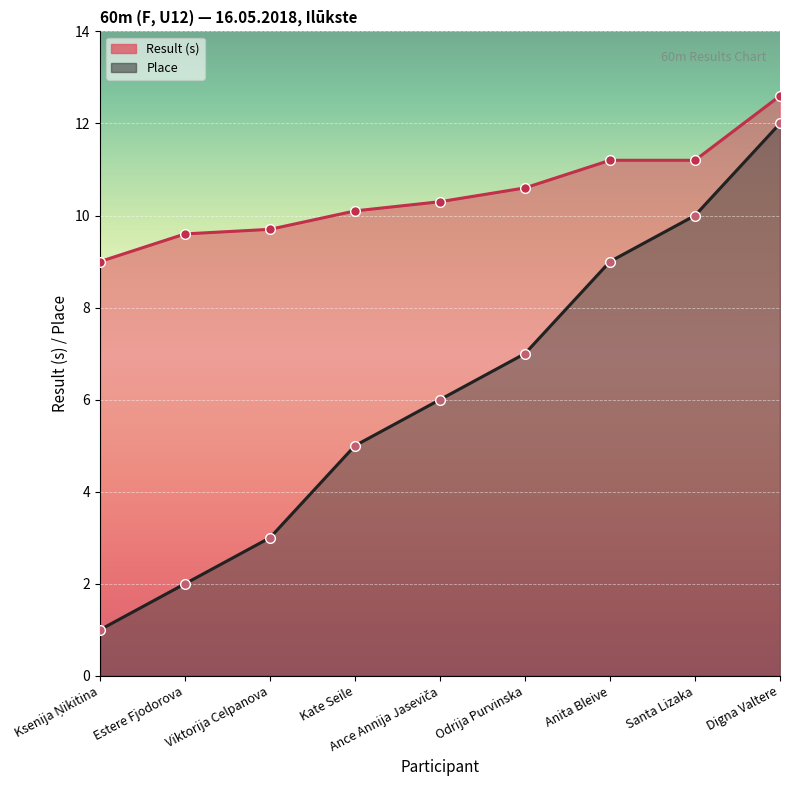

True or false: Result has more than 0 points higher than both neighbors.

False